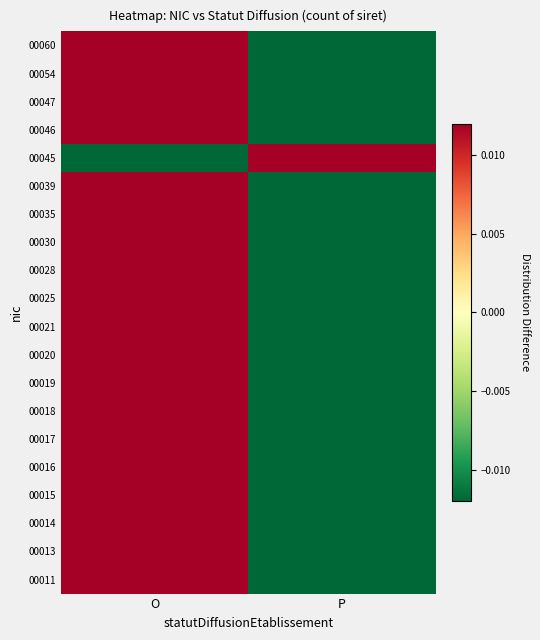

Reading right to left, what are all the values shown in this chart?

00011: P=-0.1	O=0.1
00013: P=-0.0	O=0.0
00014: P=-0.1	O=0.1
00015: P=-0.1	O=0.1
00016: P=-0.1	O=0.1
00017: P=-0.0	O=0.0
00018: P=-0.0	O=0.0
00019: P=-0.1	O=0.1
00020: P=-0.0	O=0.0
00021: P=-0.1	O=0.1
00025: P=-0.0	O=0.0
00028: P=-0.0	O=0.0
00030: P=-0.0	O=0.0
00035: P=-0.0	O=0.0
00039: P=-0.1	O=0.1
00045: P=1.0	O=-1.0
00046: P=-0.0	O=0.0
00047: P=-0.1	O=0.1
00054: P=-0.0	O=0.0
00060: P=-0.0	O=0.0